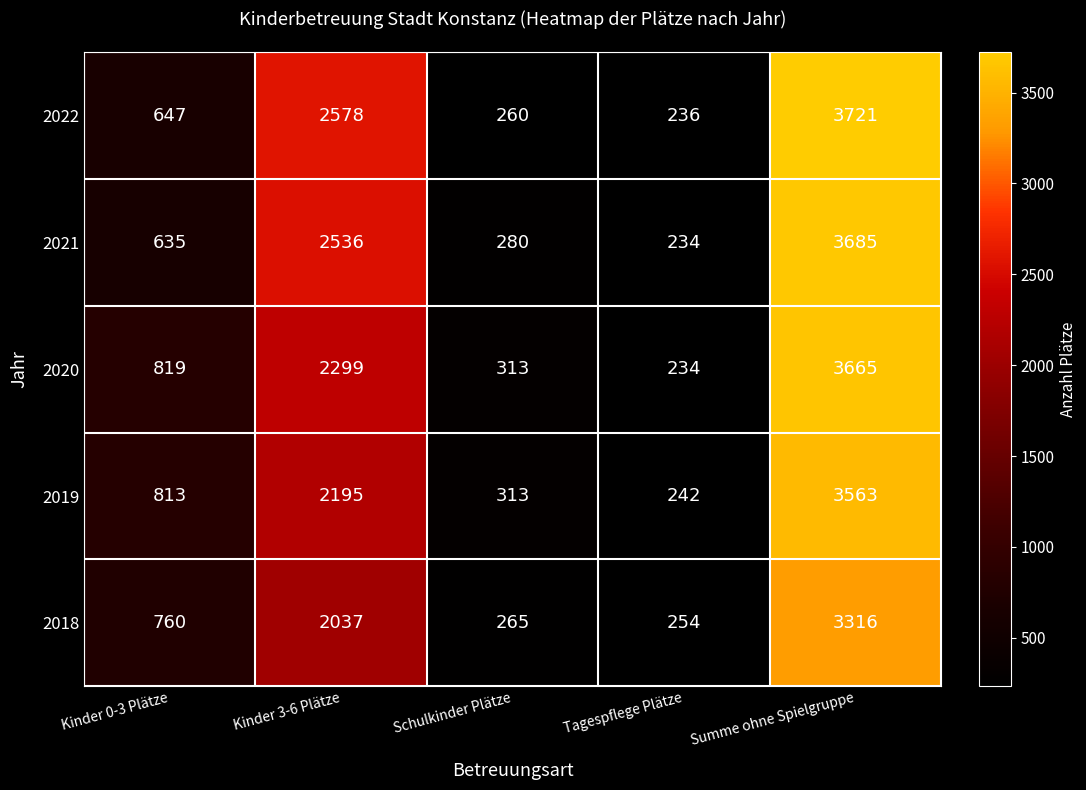

What is the sum of all 2019 values?

7126